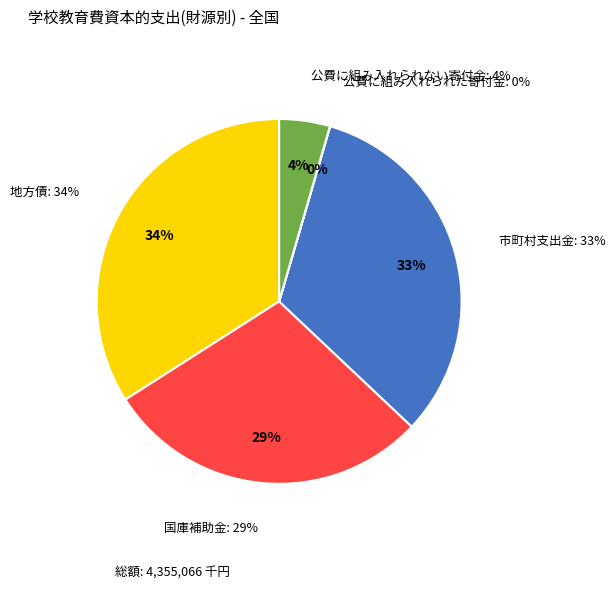

Rank the categories by value from lowest to highest.

公費に組み入れられた寄付金, 公費に組み入れられない寄付金, 国庫補助金, 市町村支出金, 地方債